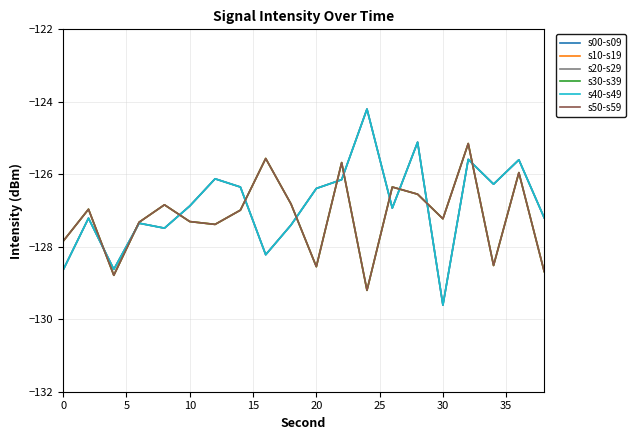

Does the chart display data point markers on the line(s)?

No